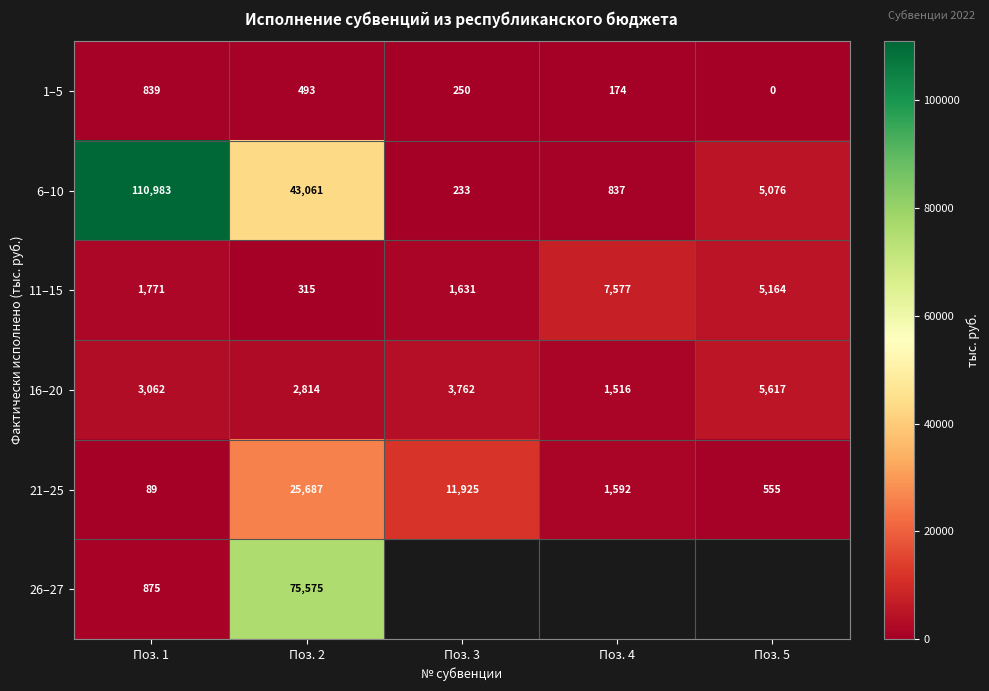

At which label does 21–25 reach its minimum?

Поз. 1